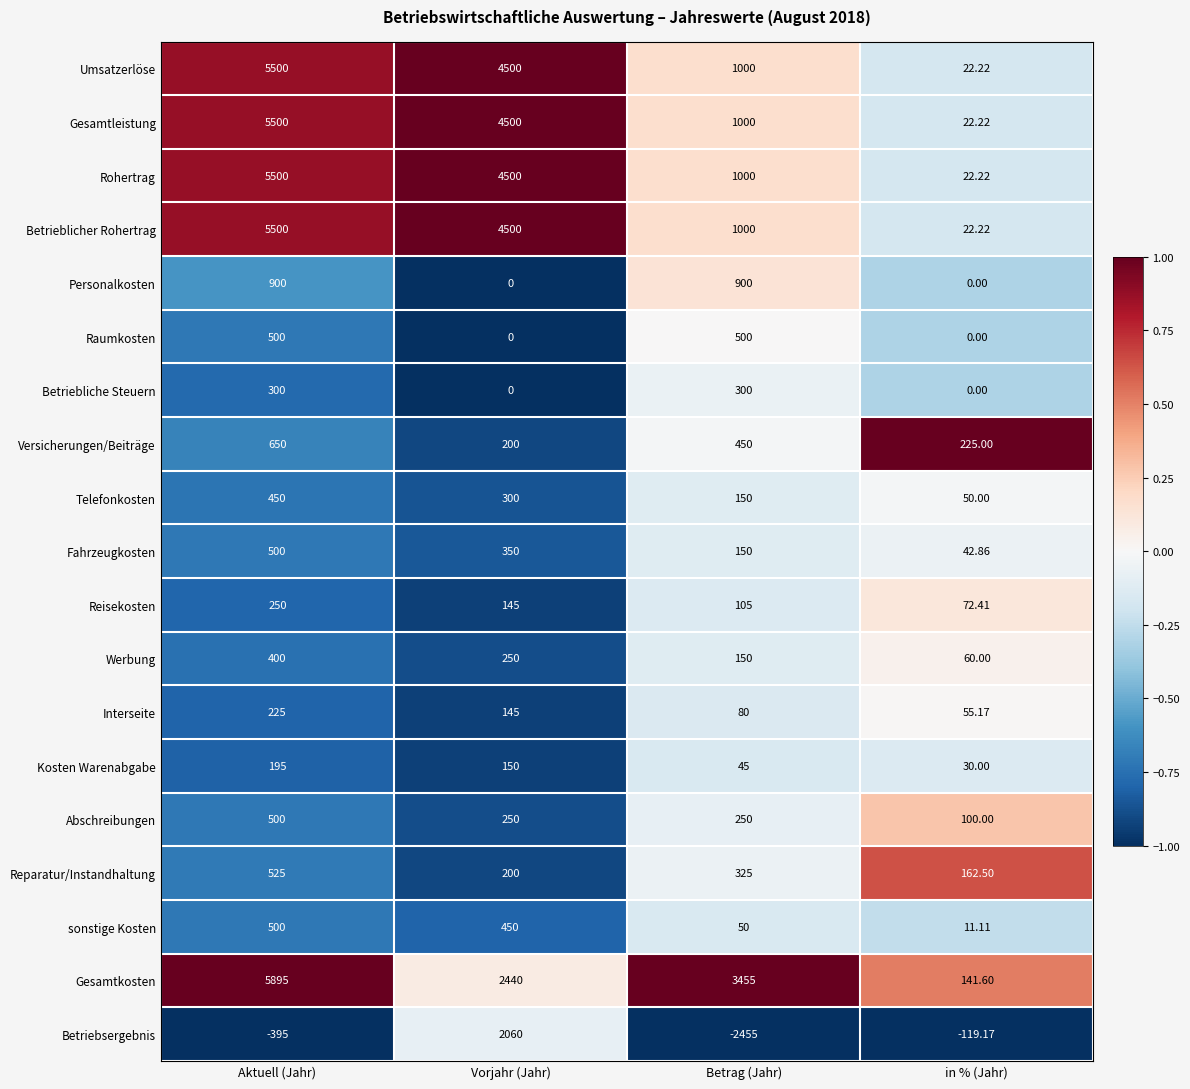

Which label corresponds to the largest value in the chart?

Aktuell (Jahr)